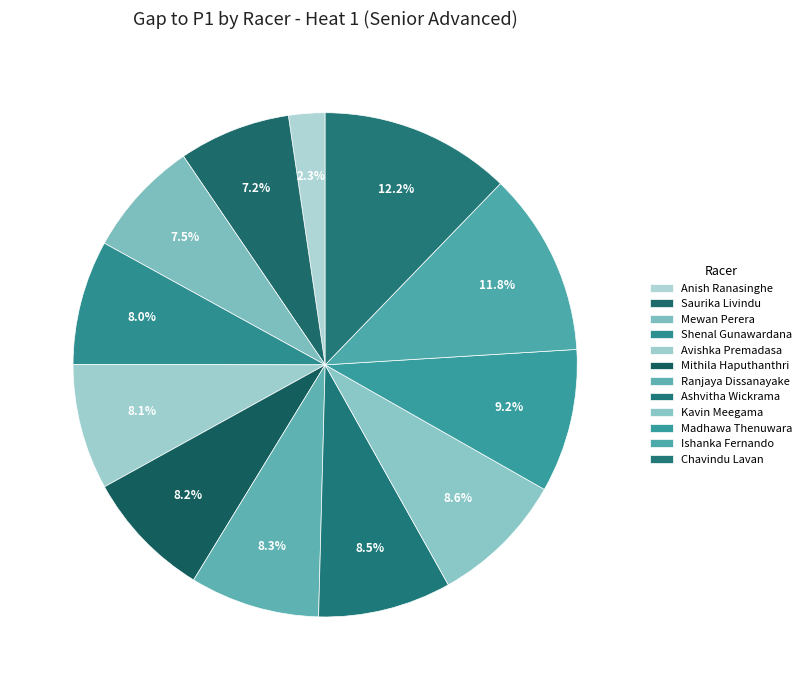

Is there a majority slice in this chart?

No